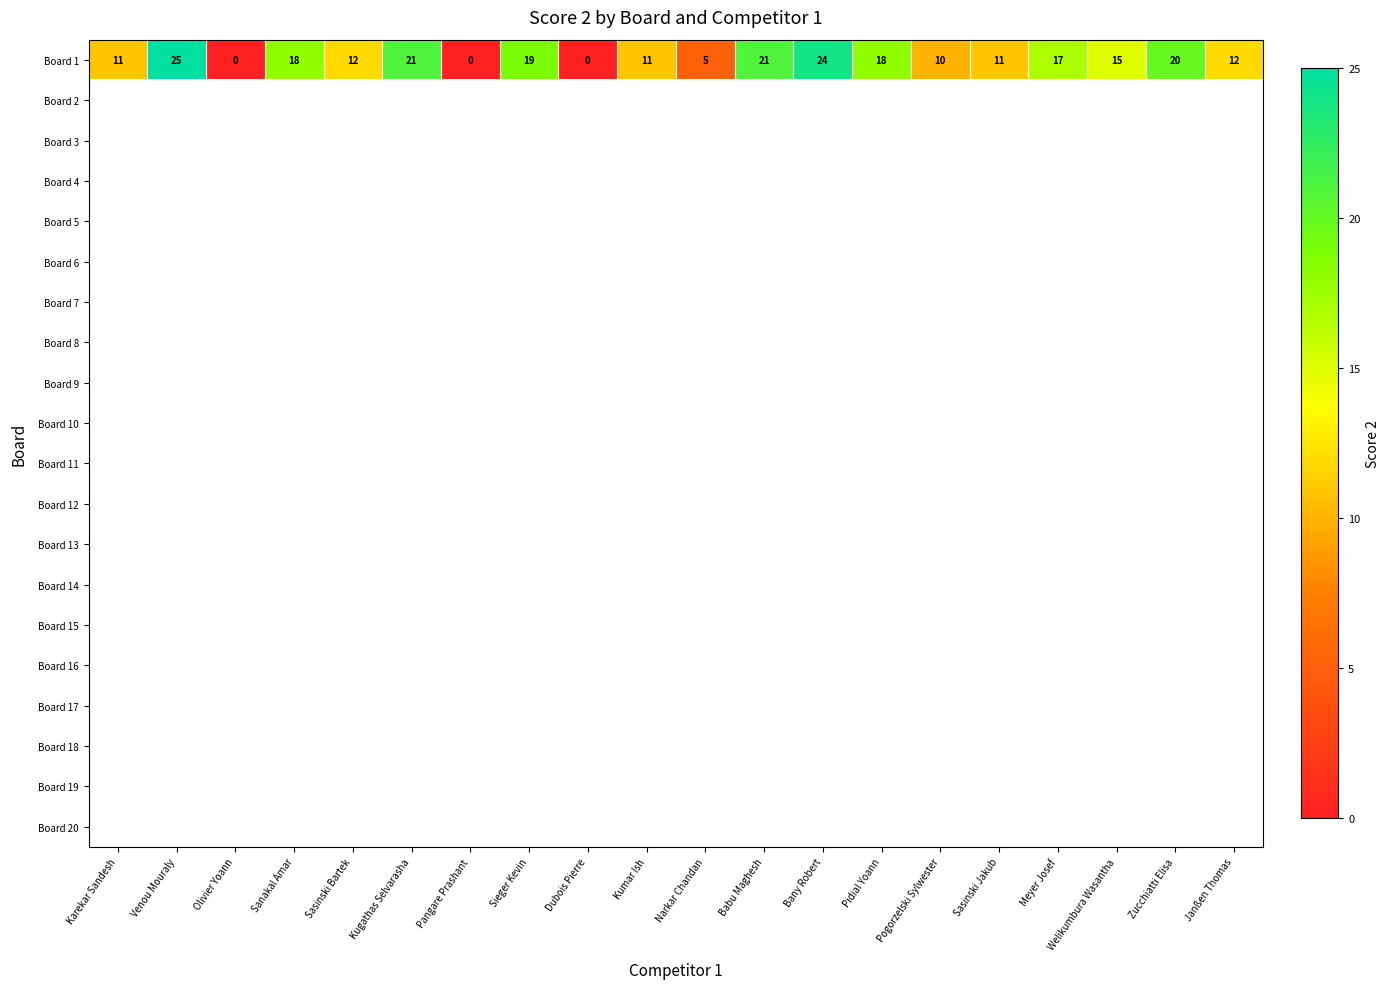

Where does the Board 1 series first go above 15?

Venou Mouraly